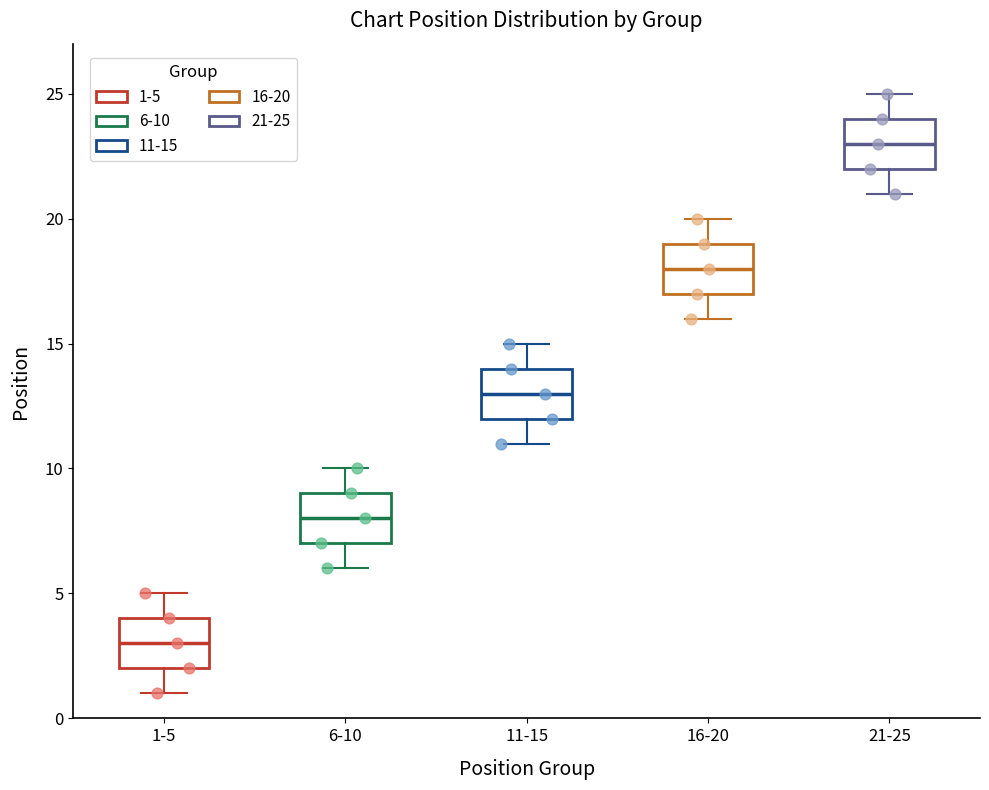

Reading left to right, transcribe this box plot: for each box, give where its median line is, the range the box spans, and where its two whiskers end, as read against the y-axis. The values are not printed on the chart, so give them approximately, as read against the axis.

1-5: median 3, box 2 to 4, whiskers 1 to 5
6-10: median 8, box 7 to 9, whiskers 6 to 10
11-15: median 13, box 12 to 14, whiskers 11 to 15
16-20: median 18, box 17 to 19, whiskers 16 to 20
21-25: median 23, box 22 to 24, whiskers 21 to 25